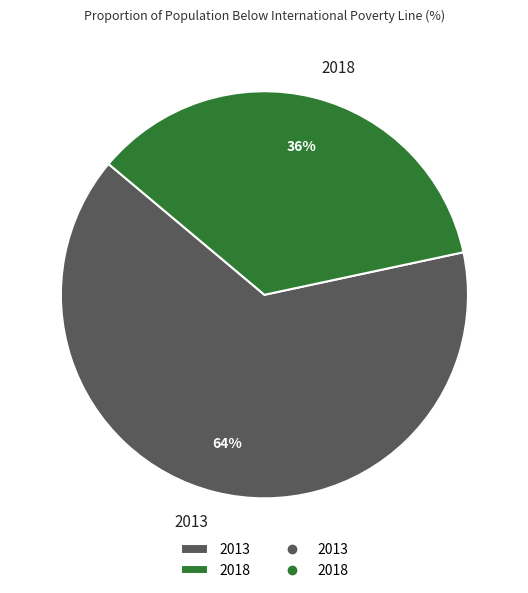

Is there a majority slice in this chart?

Yes